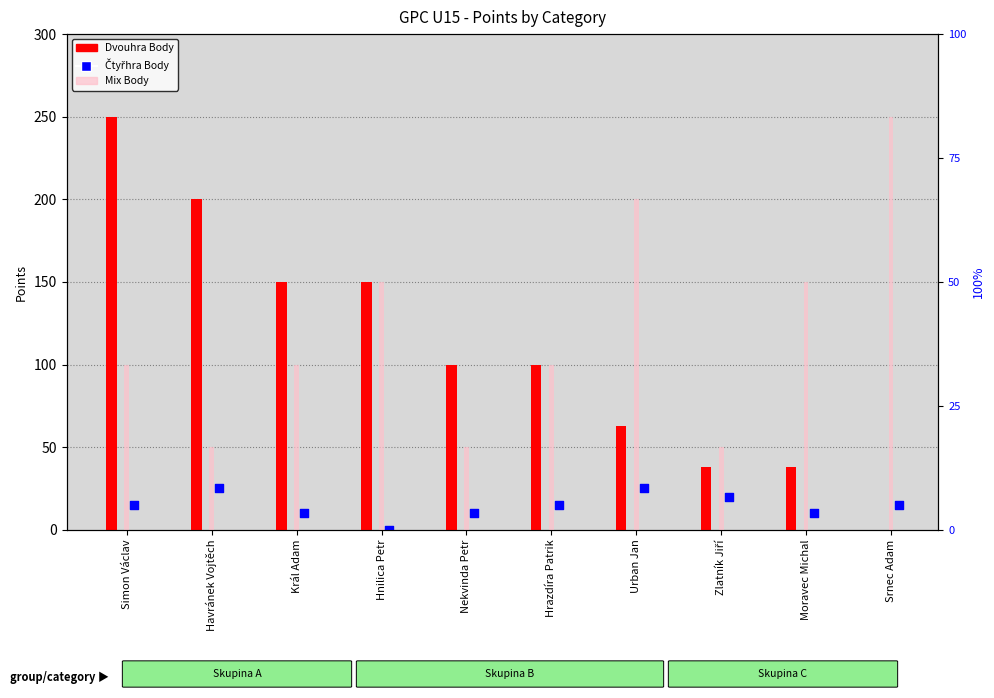

At which category is the sum across all series the highest?

Simon Václav